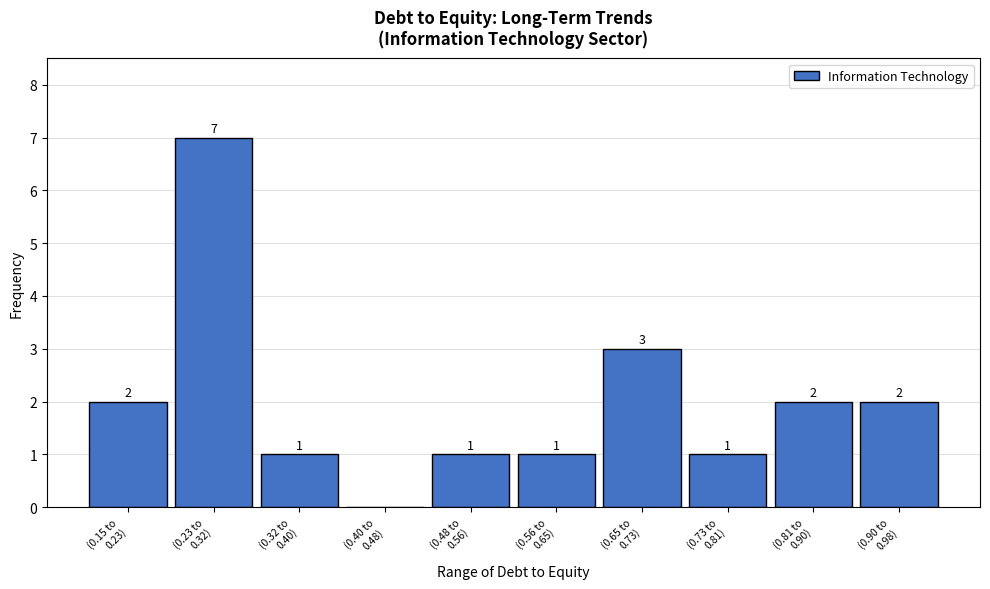

How many values are between 1 and 2?

7